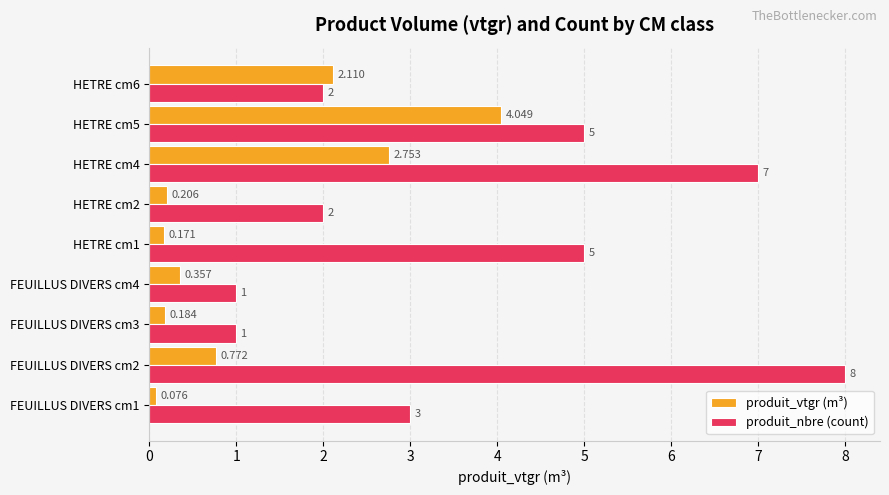

Rank the series at FEUILLUS DIVERS cm4 from highest to lowest value.

produit_nbre (count), produit_vtgr (m³)